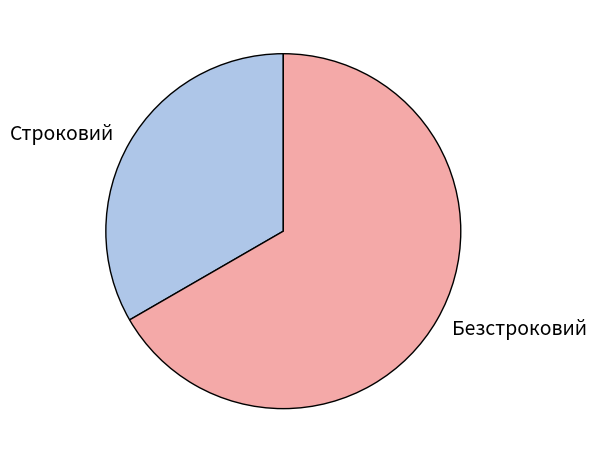

Is it true that Строковий is 33% of the pie?

True